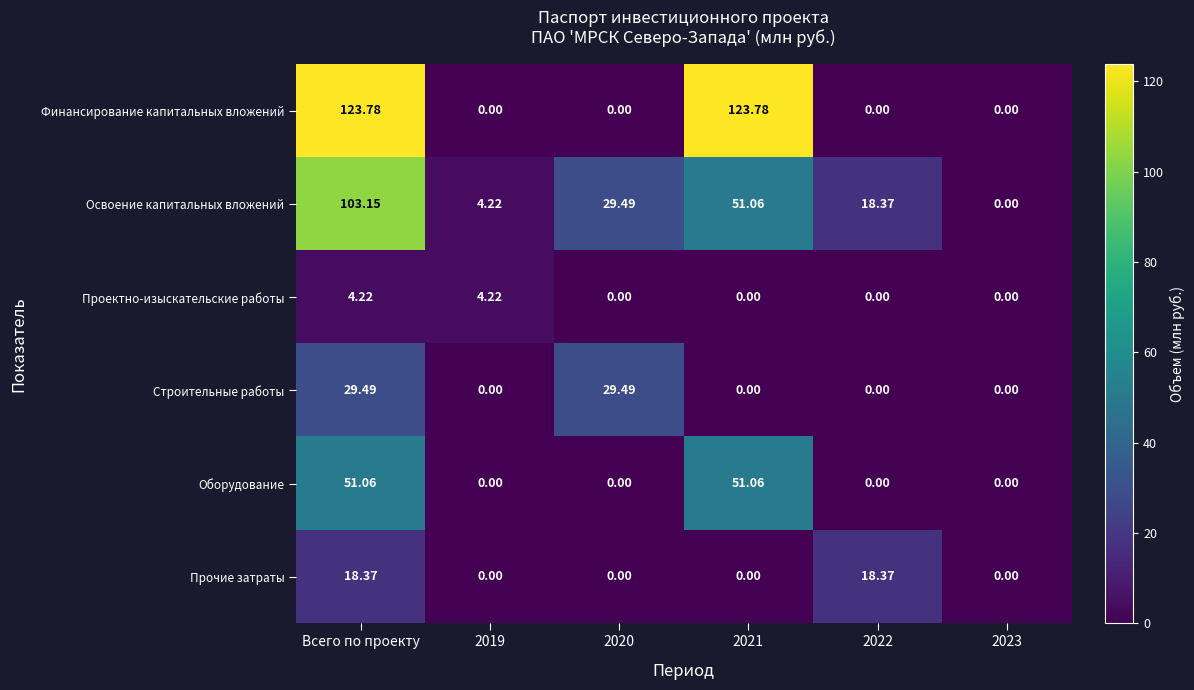

Is the value of Финансирование капитальных вложений at Всего по проекту greater than the value of Строительные работы at 2020?

Yes